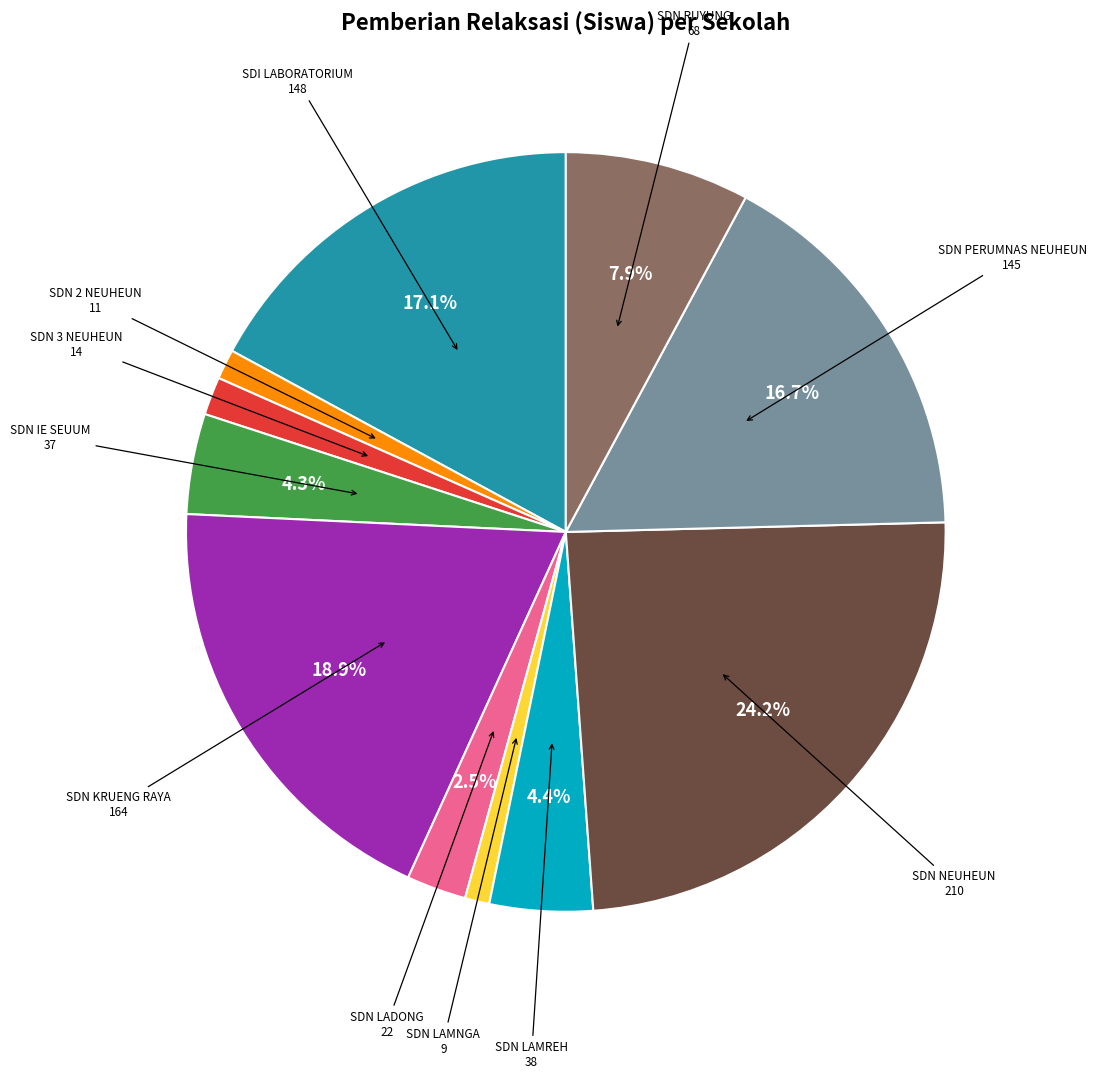

Does any single category account for the majority?

No